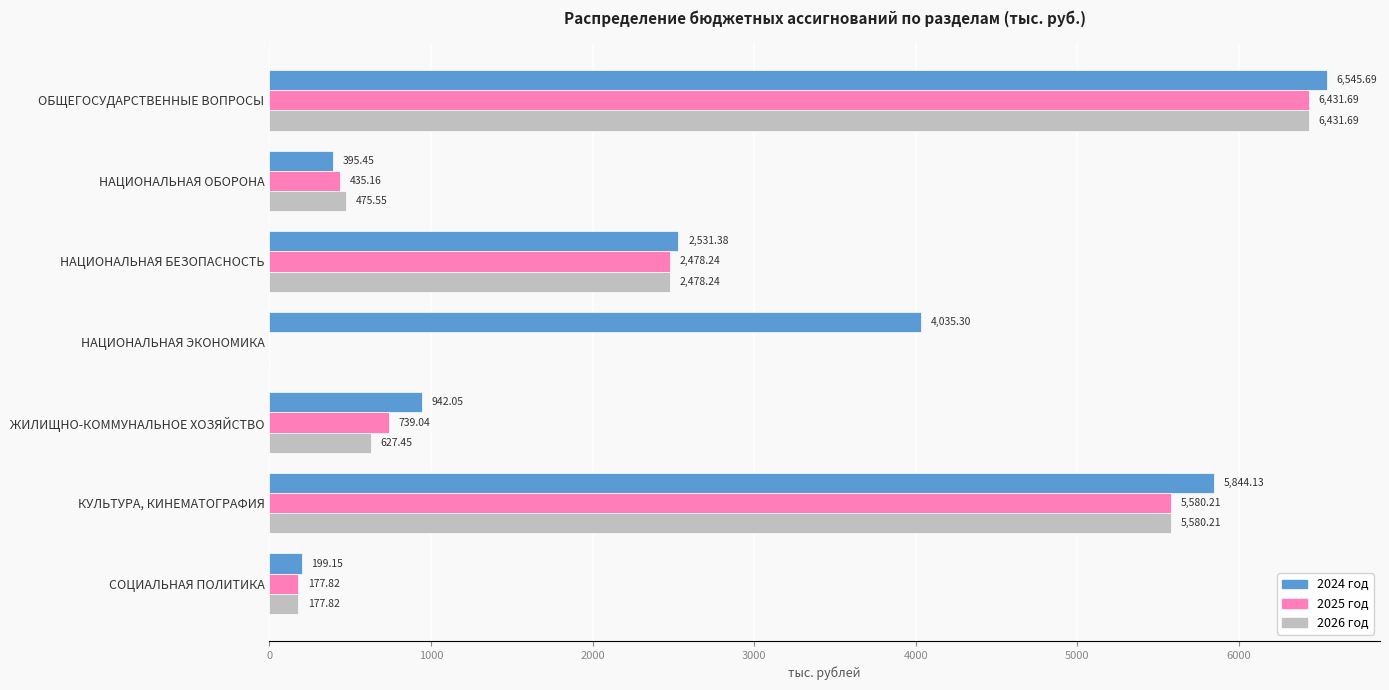

How many positive values does the 2025 год series have?

6